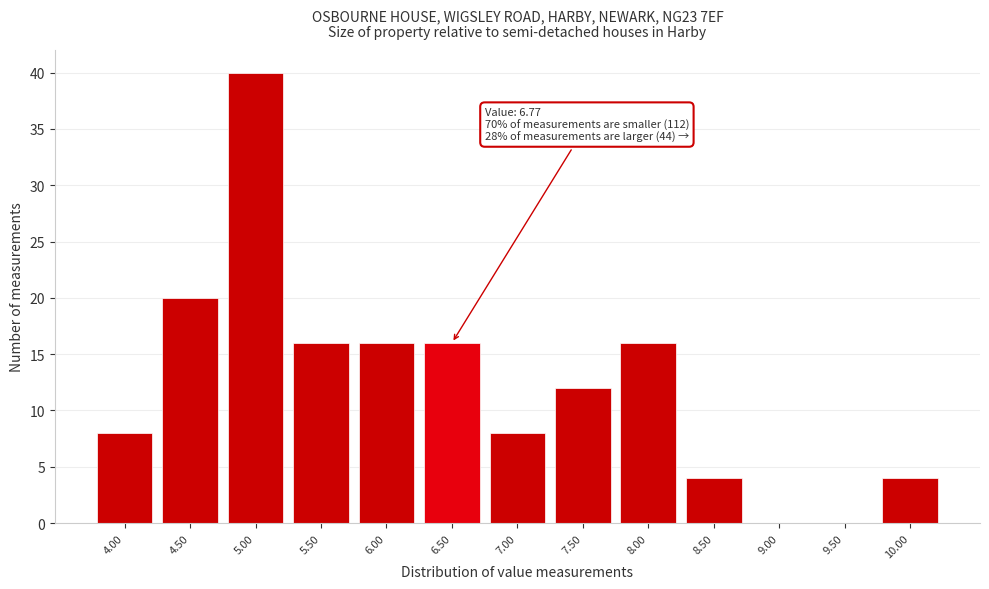

Reading left to right, extract all data points from this chart.

4.00=8	4.50=20	5.00=40	5.50=16	6.00=16	6.50=16	7.00=8	7.50=12	8.00=16	8.50=4	9.00=0	9.50=0	10.00=4